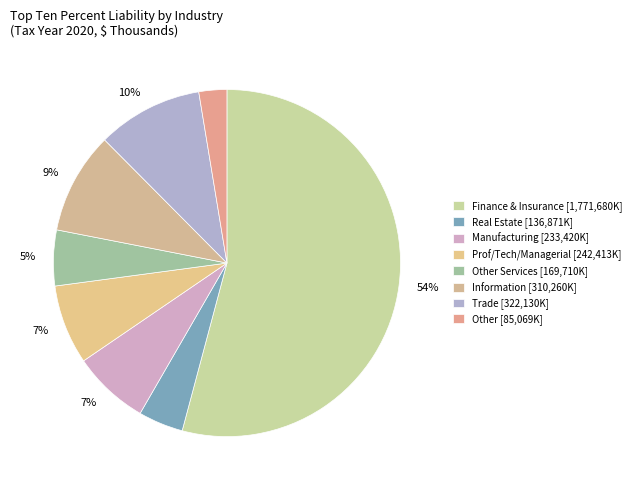

What is the largest slice in the pie chart?

Finance & Insurance [1,771,680K]